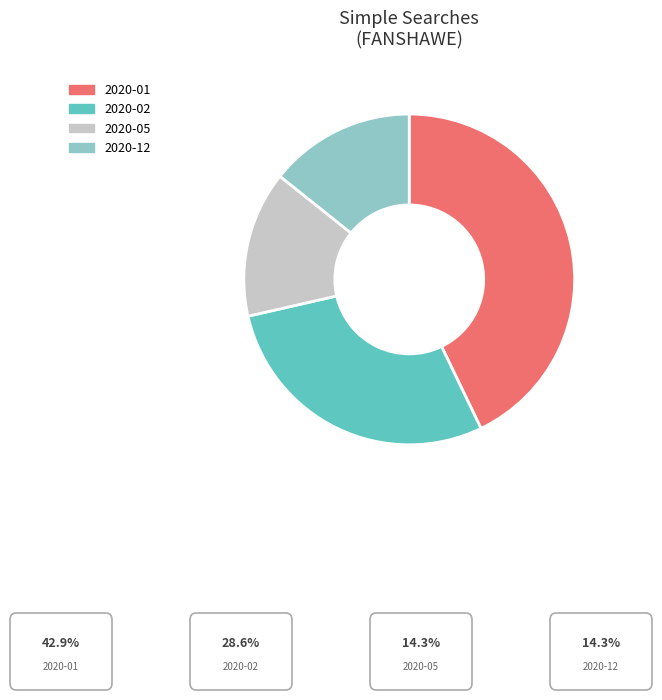

The 2020-05 slice represents 14% of the pie. True or false?

True